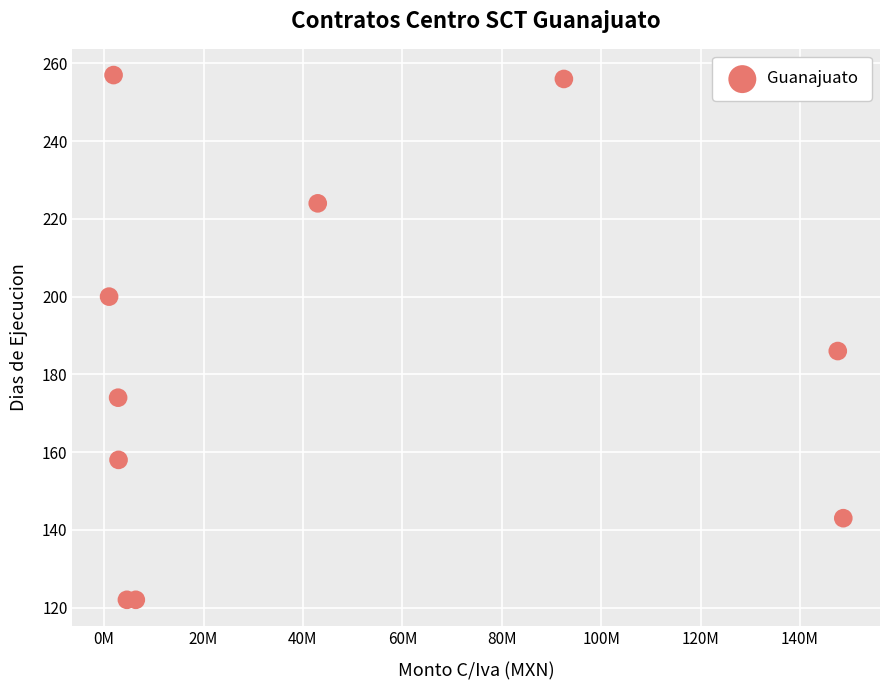

What is the range of Y values (max minus min)?

135